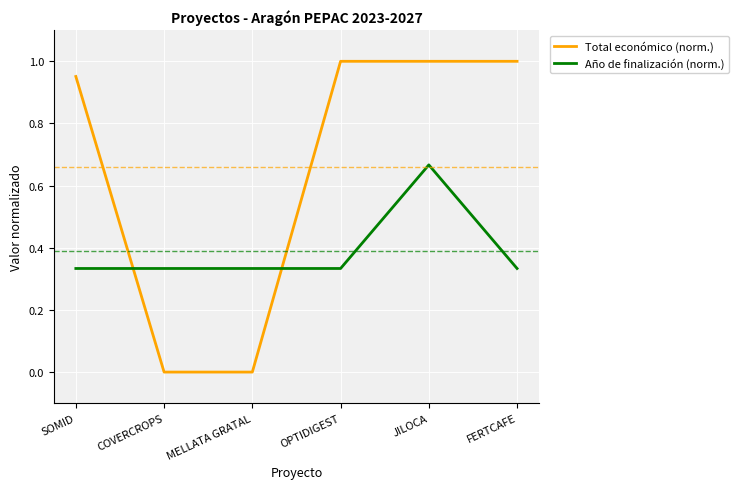

List the series in order of their overall mean, highest first.

Total económico (norm.), Año de finalización (norm.)